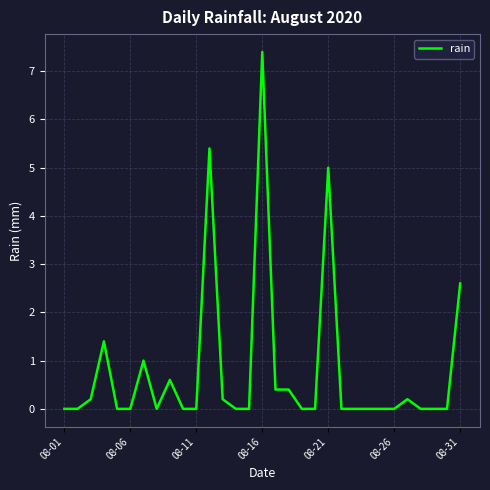

What is the difference between the maximum and minimum values?

7.4